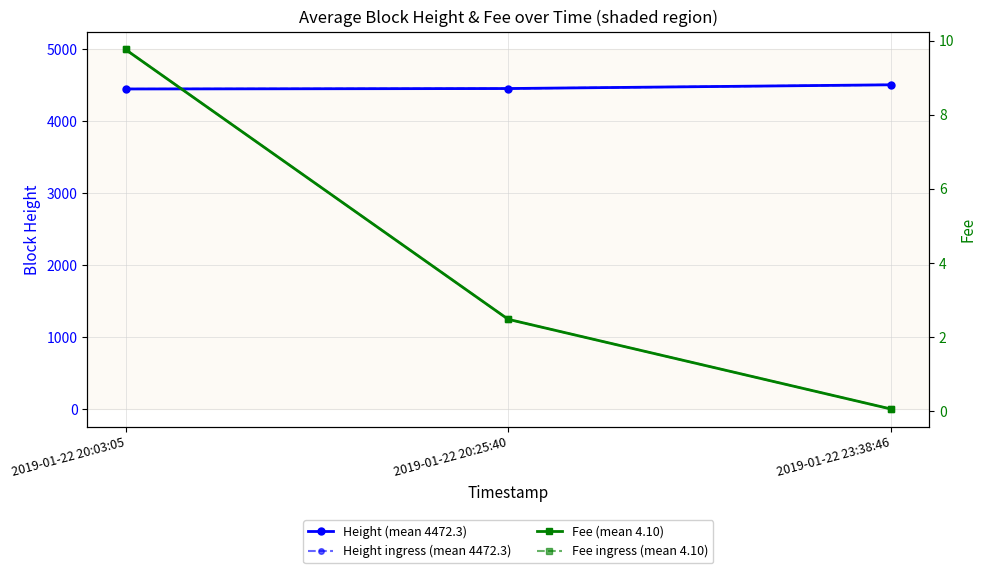

At 2019-01-22 23:38:46, list the series in order from smallest to largest.

Fee (mean 4.10), Fee ingress (mean 4.10), Height (mean 4472.3), Height ingress (mean 4472.3)